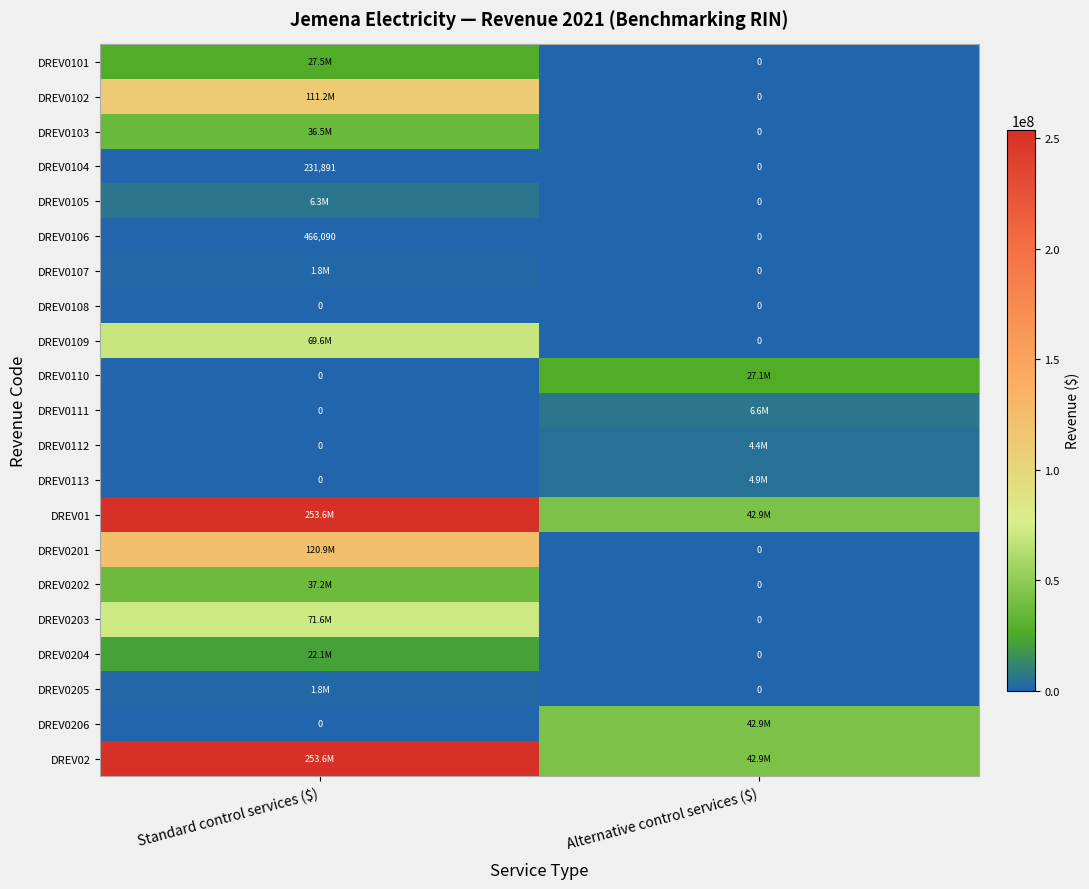

List the series in order of their peak value, lowest first.

DREV0108, DREV0104, DREV0106, DREV0107, DREV0205, DREV0112, DREV0113, DREV0105, DREV0111, DREV0204, DREV0110, DREV0101, DREV0103, DREV0202, DREV0206, DREV0109, DREV0203, DREV0102, DREV0201, DREV01, DREV02